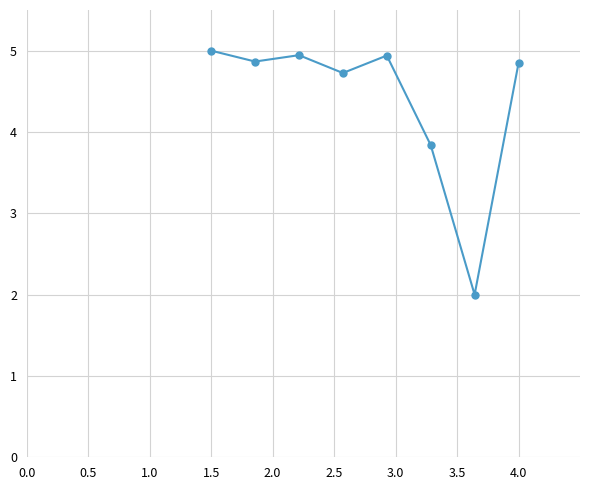

Does the chart display data point markers on the line(s)?

Yes